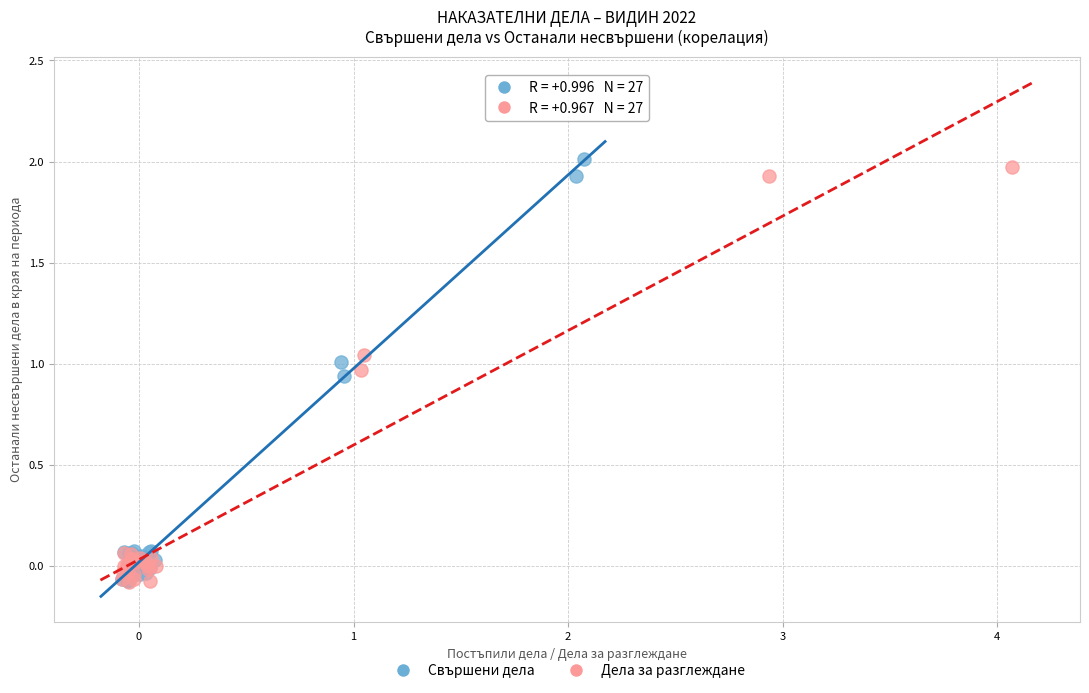

What are all the series names shown in the legend?

Свършени дела, Дела за разглеждане